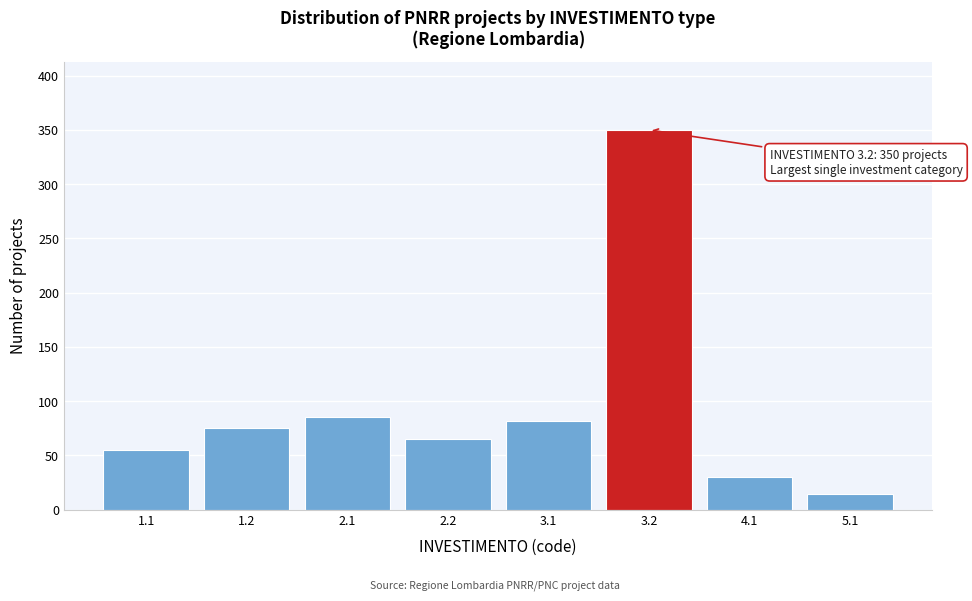

Reading right to left, list all the values displayed in this chart.

5.1=14	4.1=30	3.2=350	3.1=82	2.2=65	2.1=85	1.2=75	1.1=55